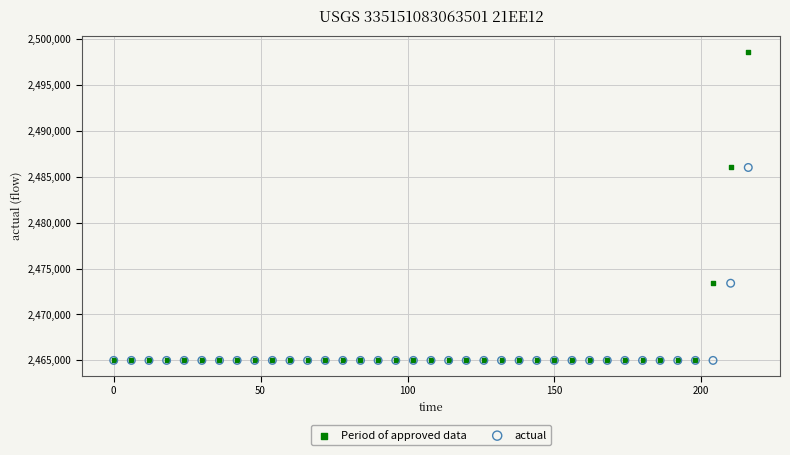

What are all the series names shown in the legend?

Period of approved data, actual